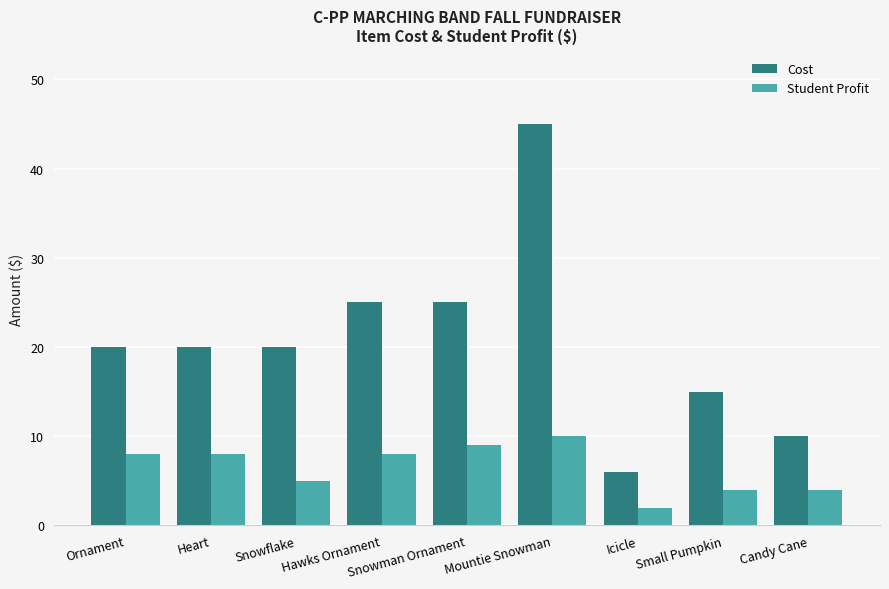

Between Snowman Ornament and Icicle, which series saw the biggest shift?

Cost